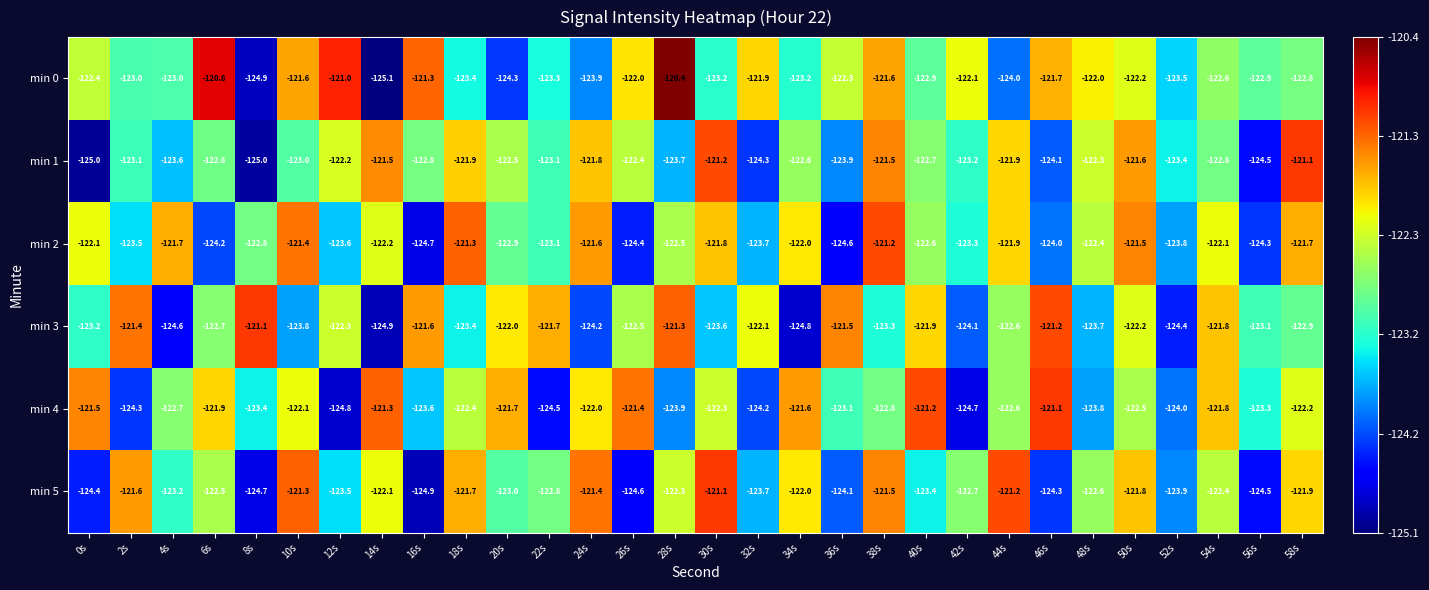

What is the minimum value for min 1?

-125.0